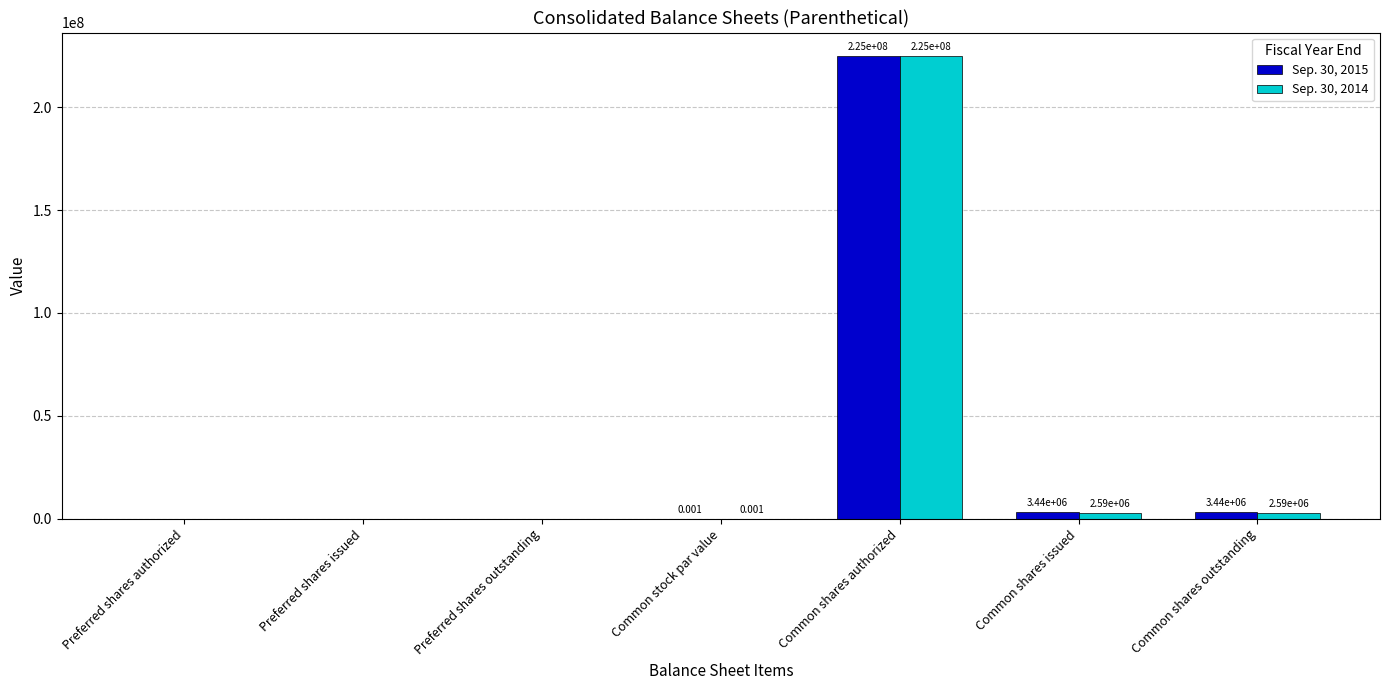

At which category is the sum across all series the highest?

Common shares authorized